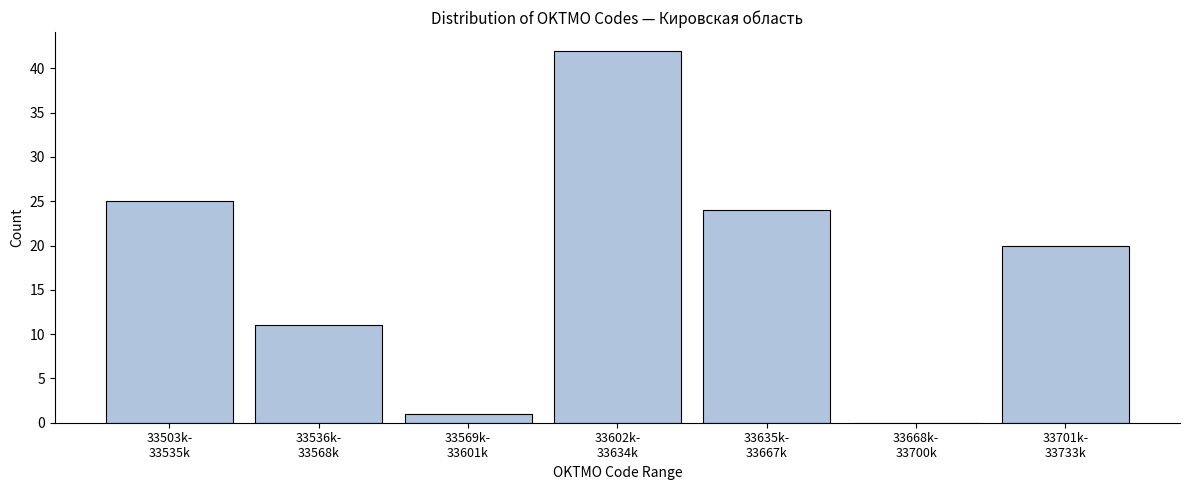

What is the greatest value displayed?

42